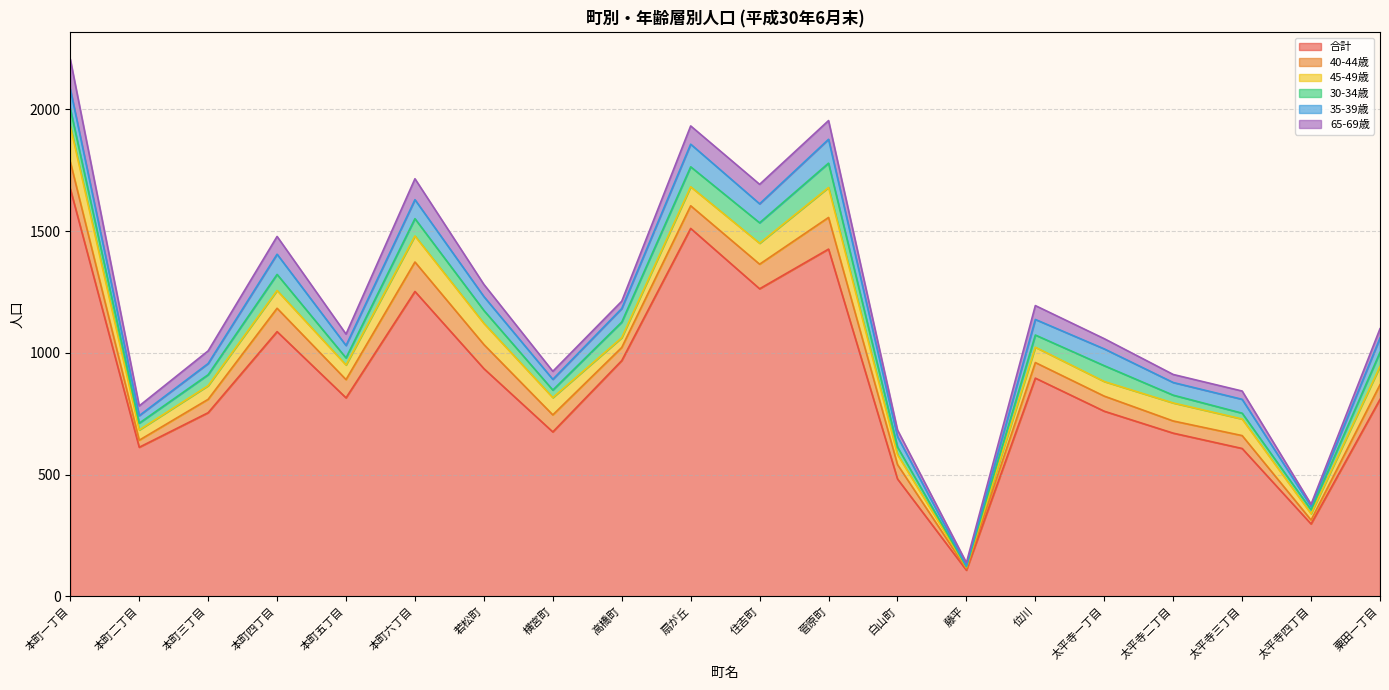

Is the value of 40-44歳 at 位川 greater than the value of 45-49歳 at 本町一丁目?

No